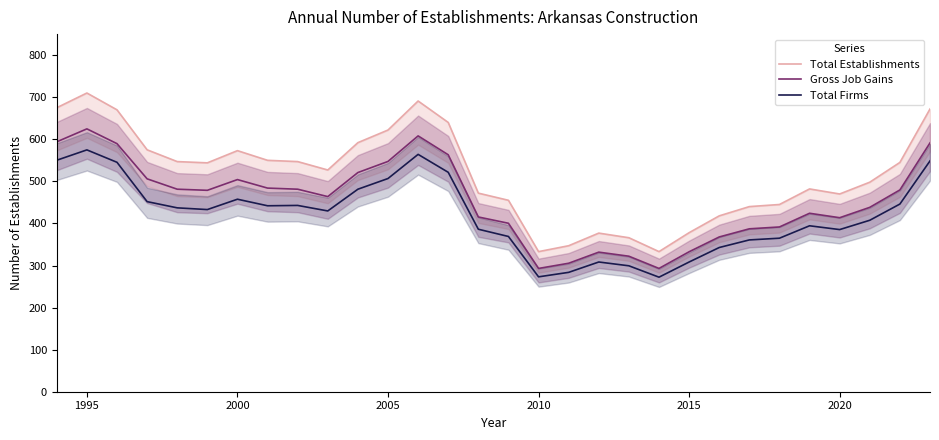

True or false: Gross Job Gains and Total Firms cross at least once.

False